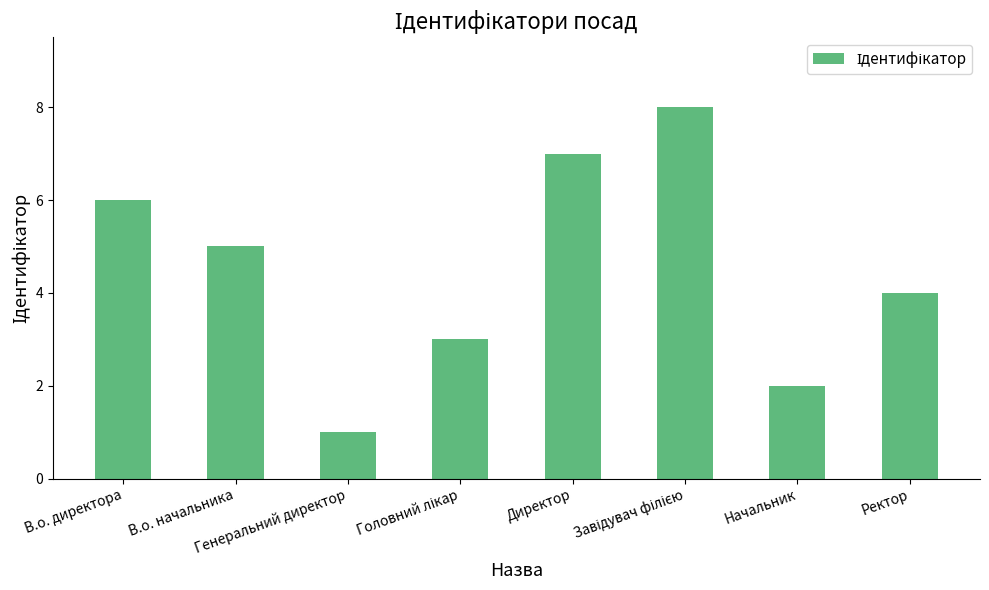

What is the maximum value shown in the chart?

8